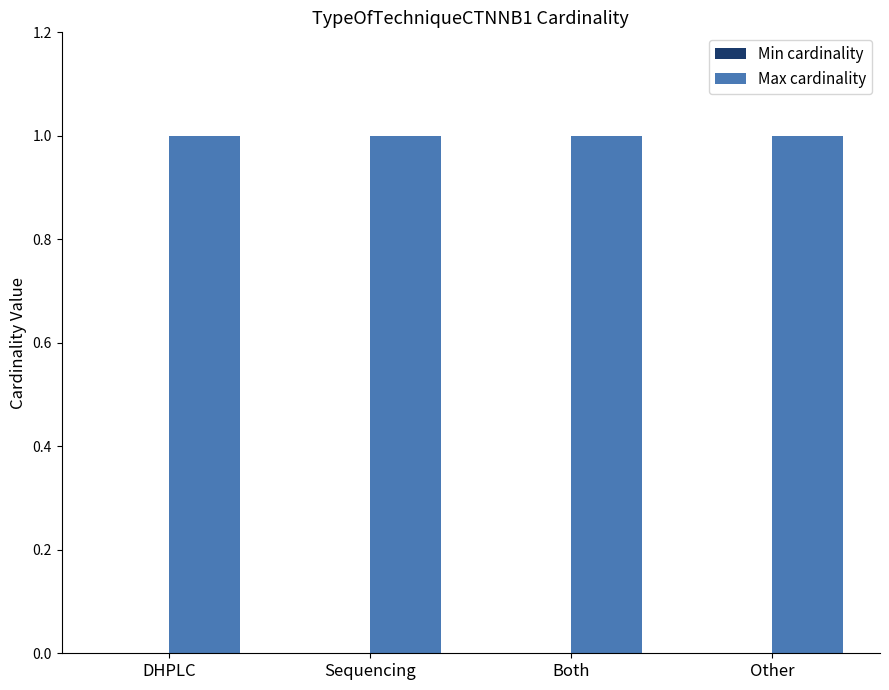

Are the bars horizontal?

No